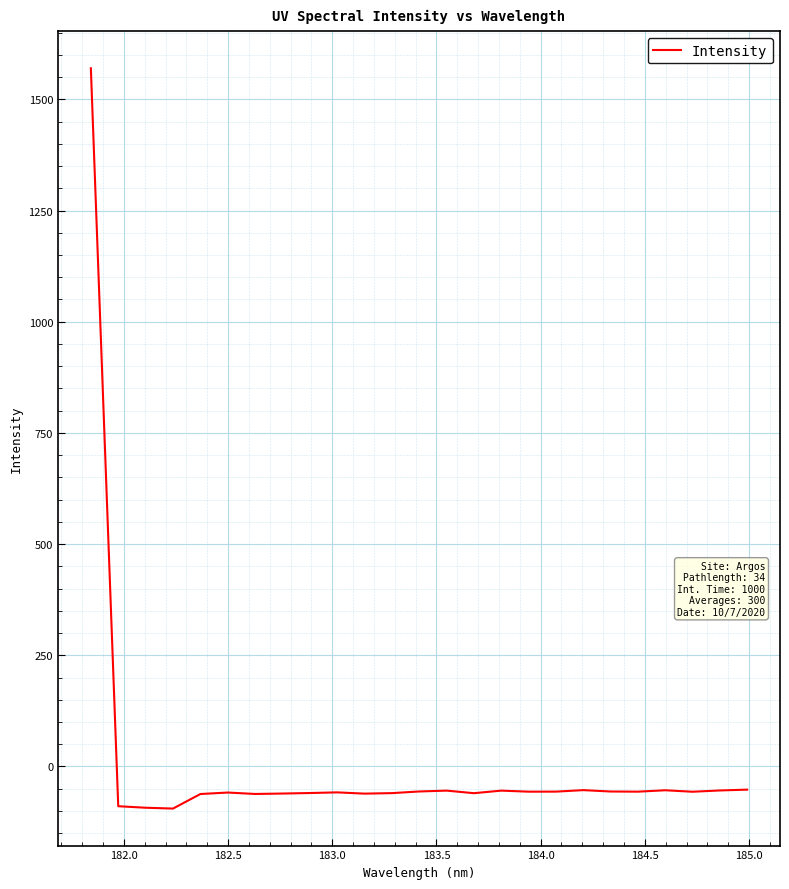

What is the minimum value shown in the chart?

-94.6